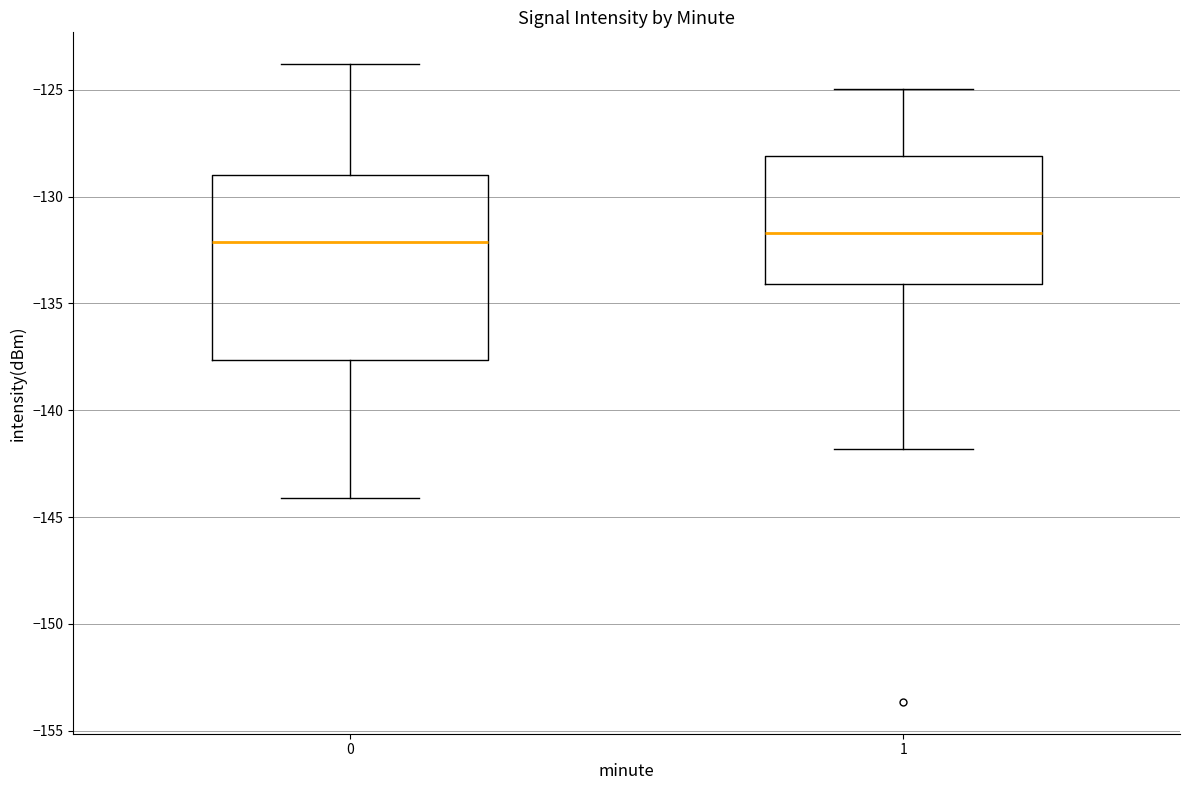

Where does the lower whisker of the box at x = 1 end on the y-axis? The values are not printed on the chart, so give them approximately, as read against the axis.

-142.0